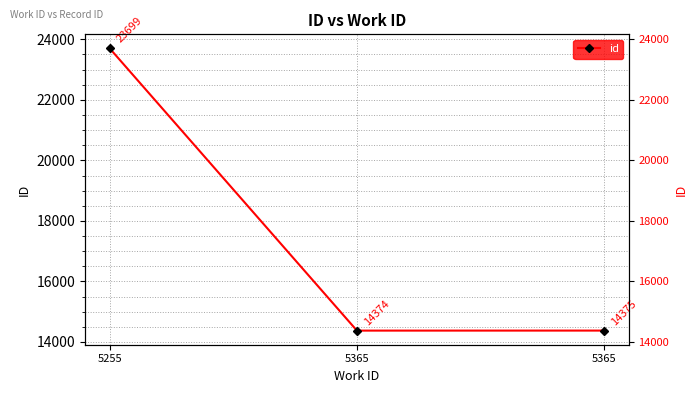

What is the greatest value displayed?

23699